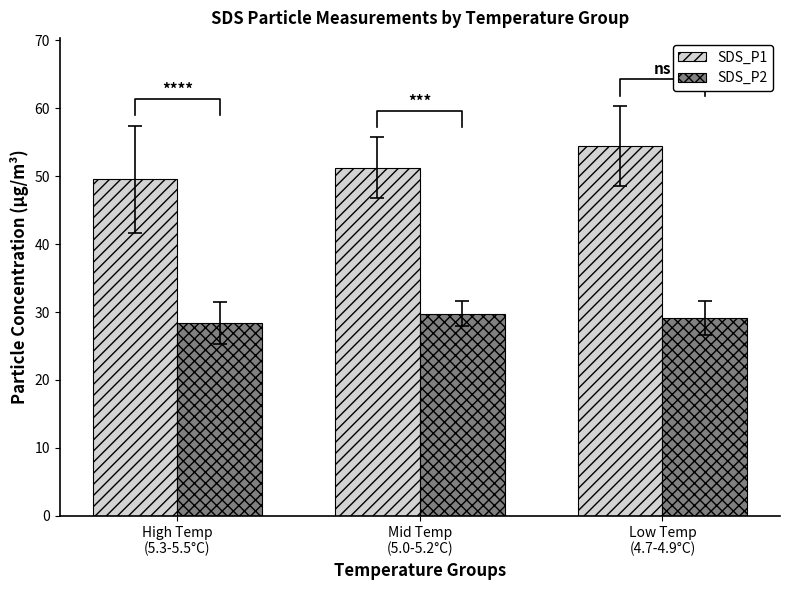

Which has a higher value, Mid Temp
(5.0-5.2°C) or Low Temp
(4.7-4.9°C)?

Low Temp
(4.7-4.9°C)